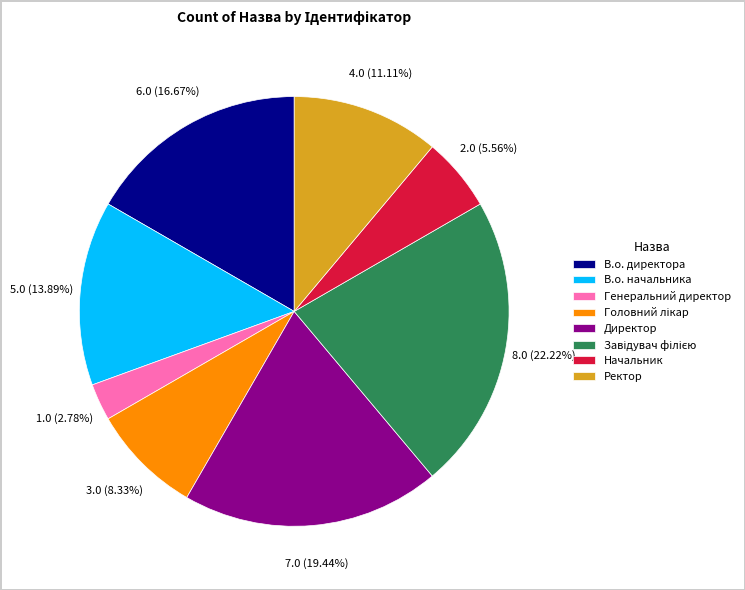

Which category has the smallest portion of the pie?

Генеральний директор